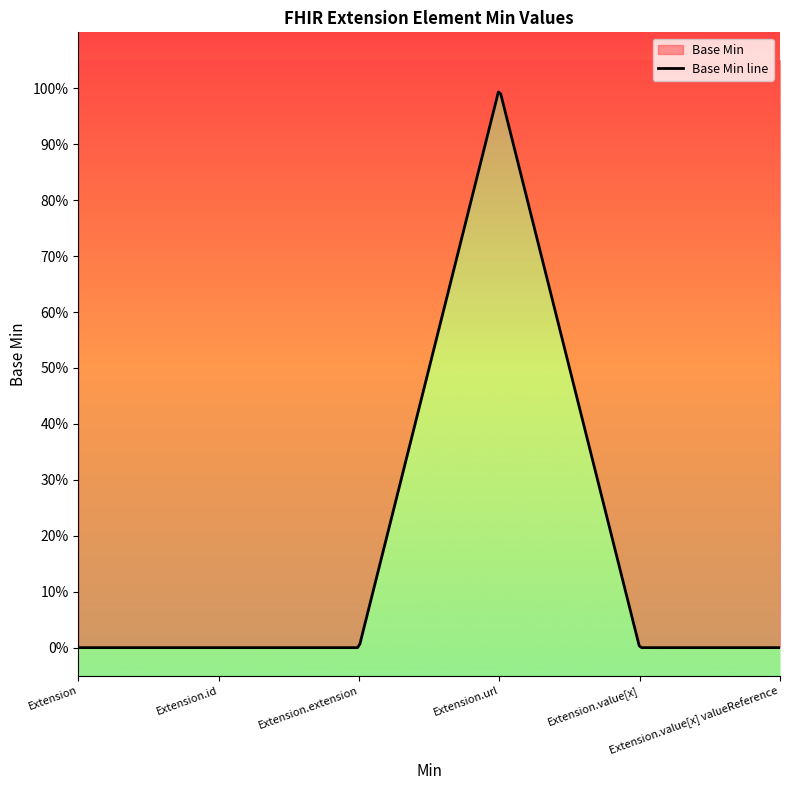

Reading left to right, list all the values displayed in this chart.

Extension=0	Extension.id=0	Extension.extension=0	Extension.url=1	Extension.value[x]=0	Extension.value[x] valueReference=0